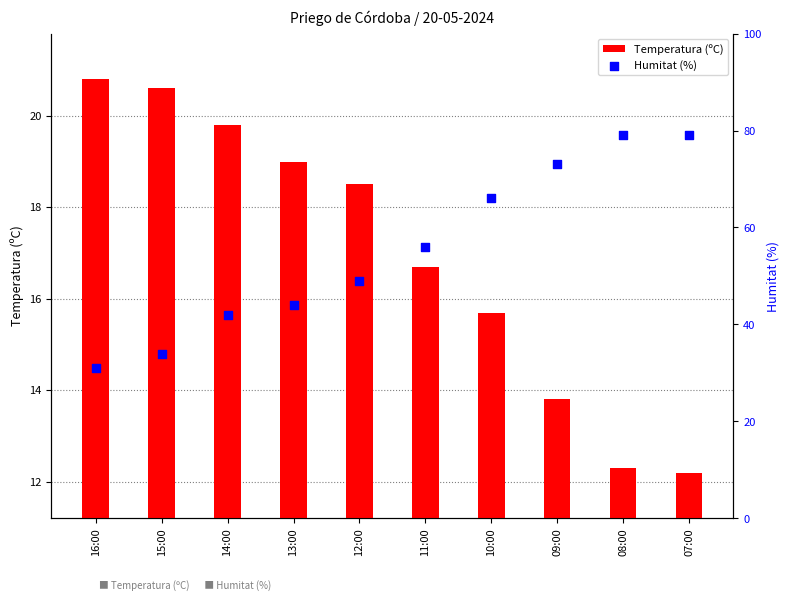

What are all the series names shown in the legend?

Temperatura (ºC), Humitat (%)